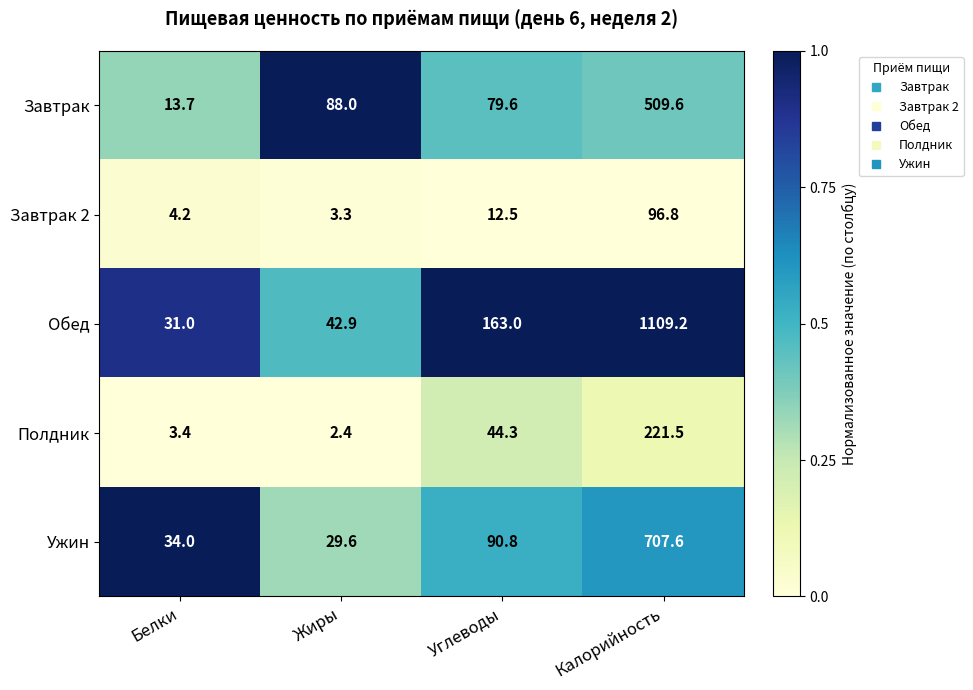

What is the spread (max minus min) of values at Калорийность?

1012.4